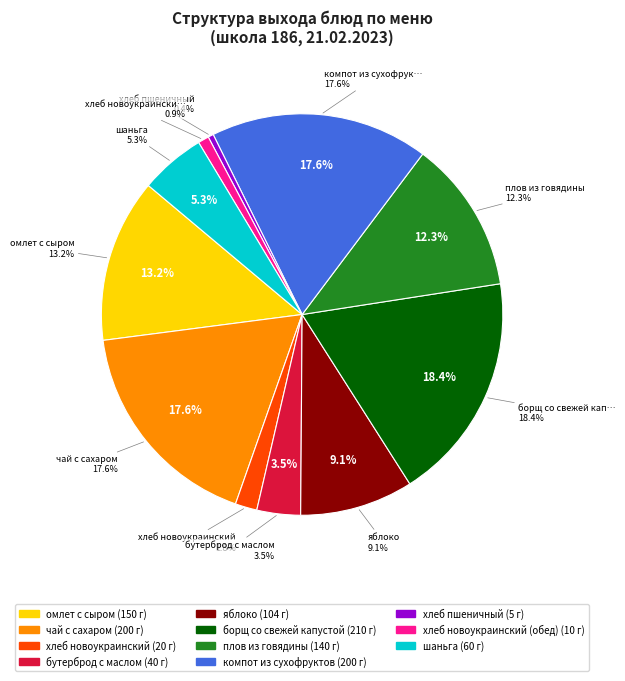

Count the number of slices in the pie.

11